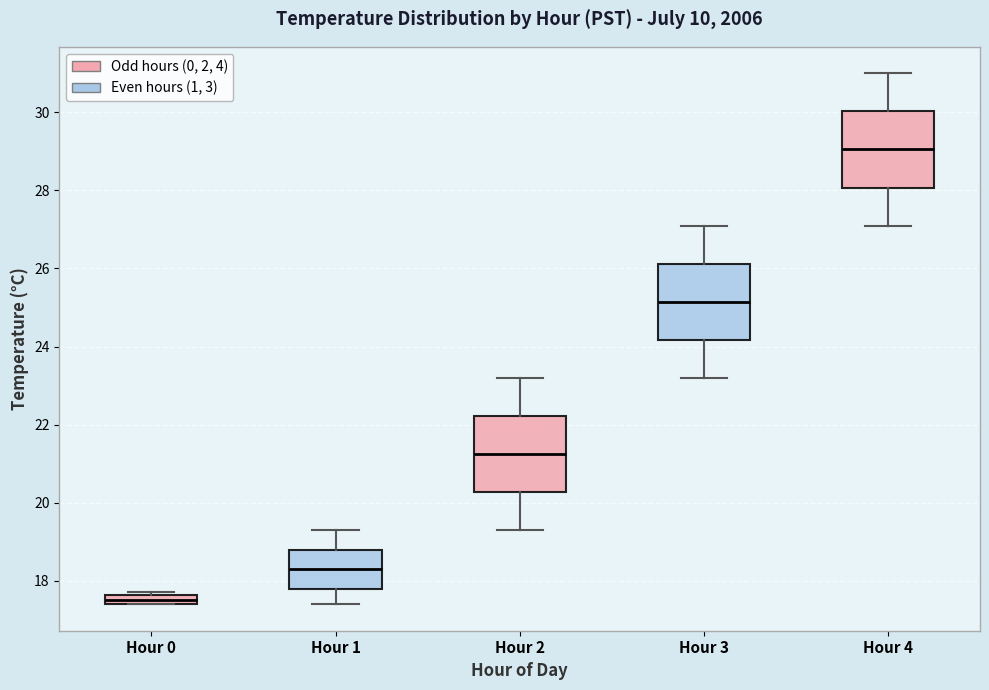

Where does the lower whisker of the box for Hour 2 end on the y-axis? The values are not printed on the chart, so give them approximately, as read against the axis.

19.4